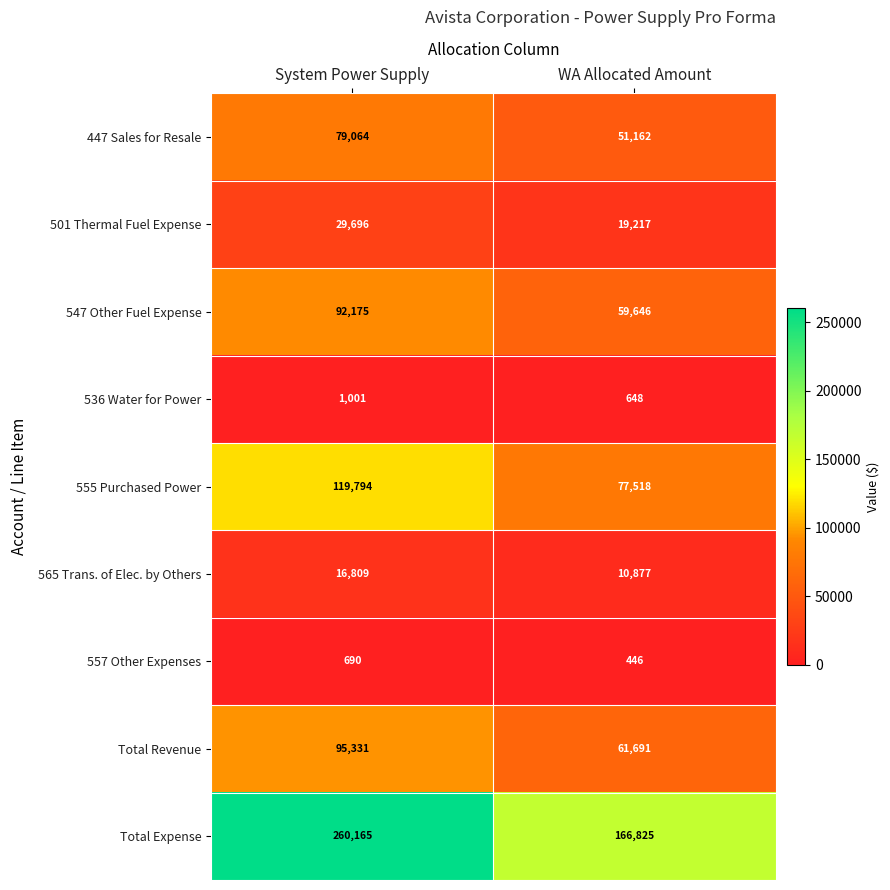

Reading right to left, transcribe all the data shown in this chart.

447 Sales for Resale: 51162	79064
501 Thermal Fuel Expense: 19217	29696
547 Other Fuel Expense: 59646	92175
536 Water for Power: 648	1001
555 Purchased Power: 77518	119794
565 Trans. of Elec. by Others: 10877	16809
557 Other Expenses: 446	690
Total Revenue: 61691	95331
Total Expense: 166825	260165